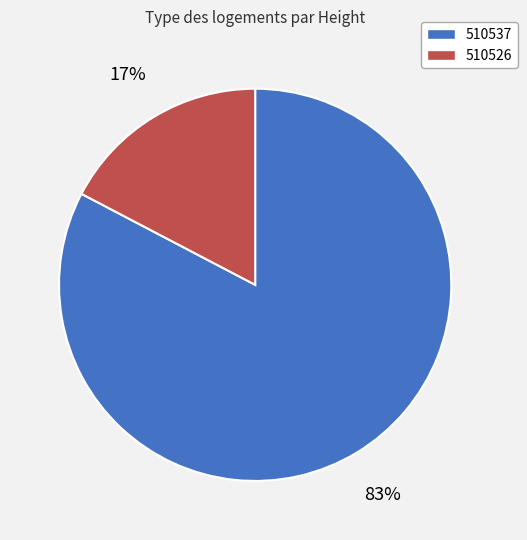

Rank the categories by value from lowest to highest.

510526, 510537